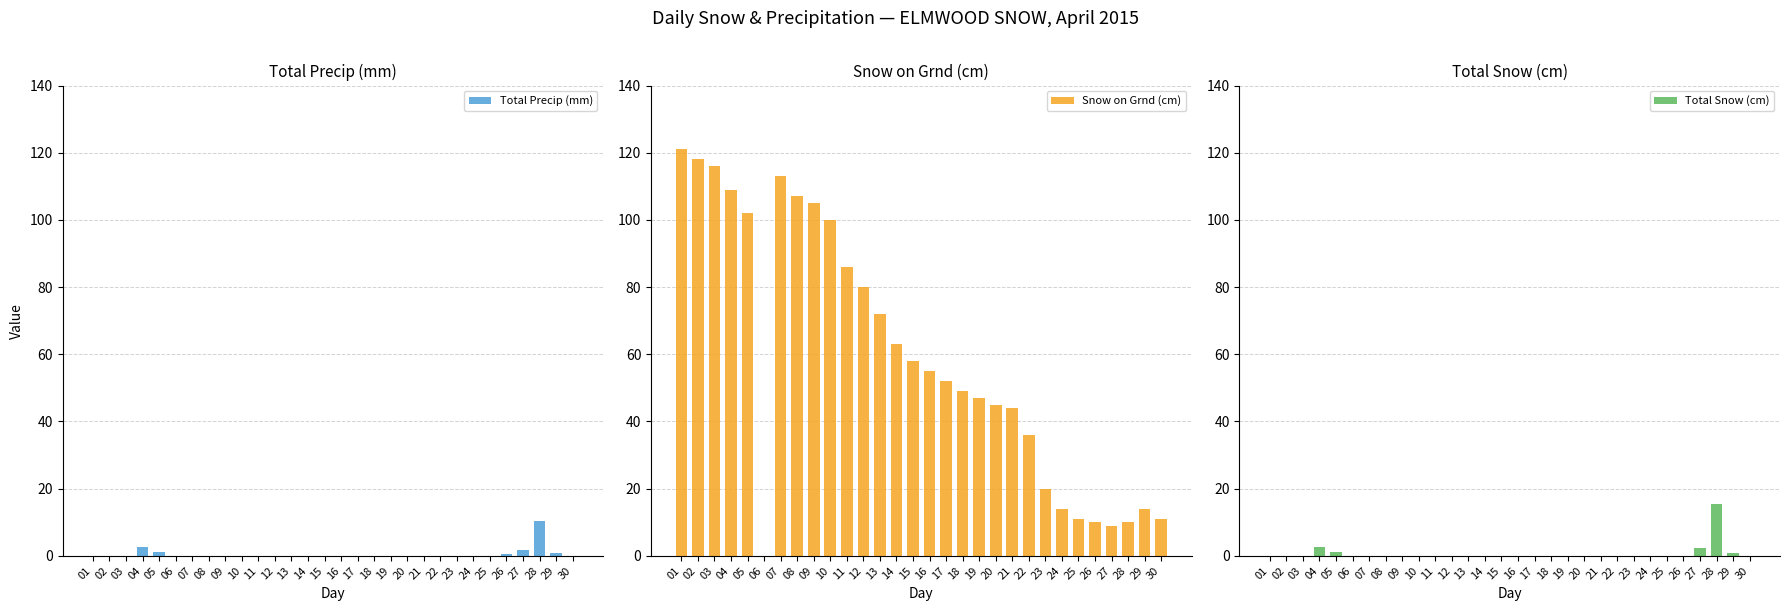

Which has a higher value, 09 or 12?

09